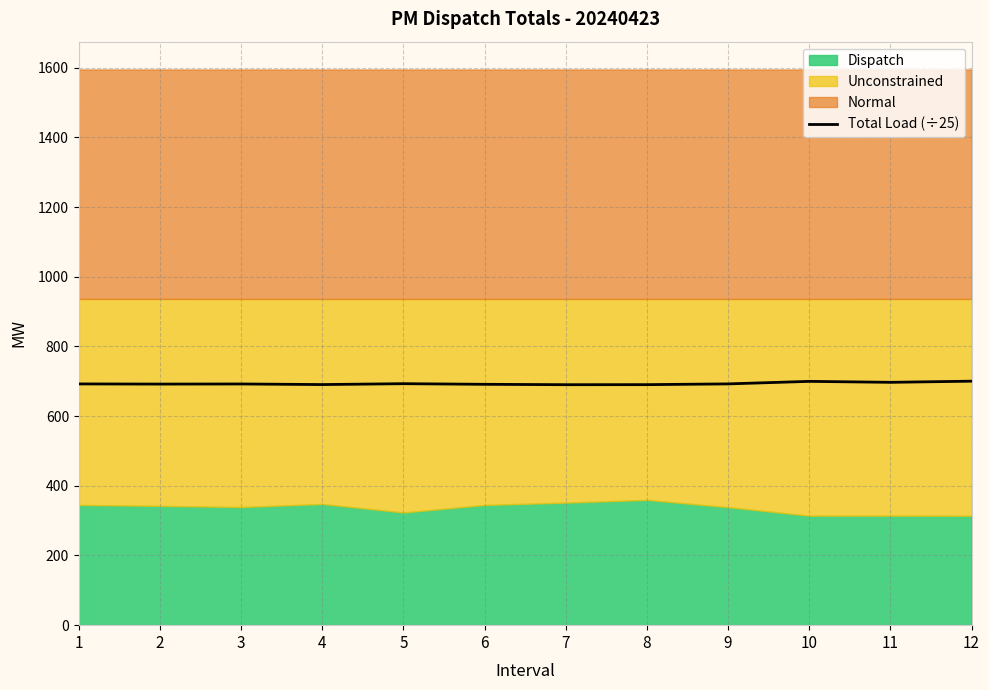

What is the minimum value for Total Load (÷25)?

690.2